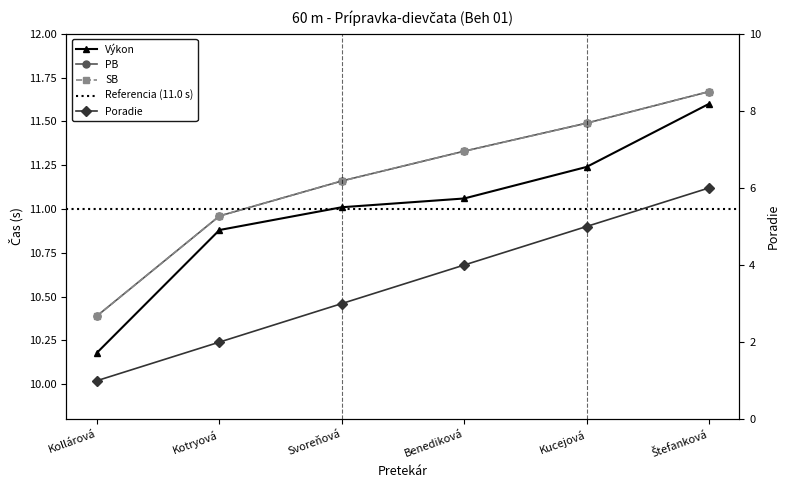

What is the highest value of the SB series?

11.7